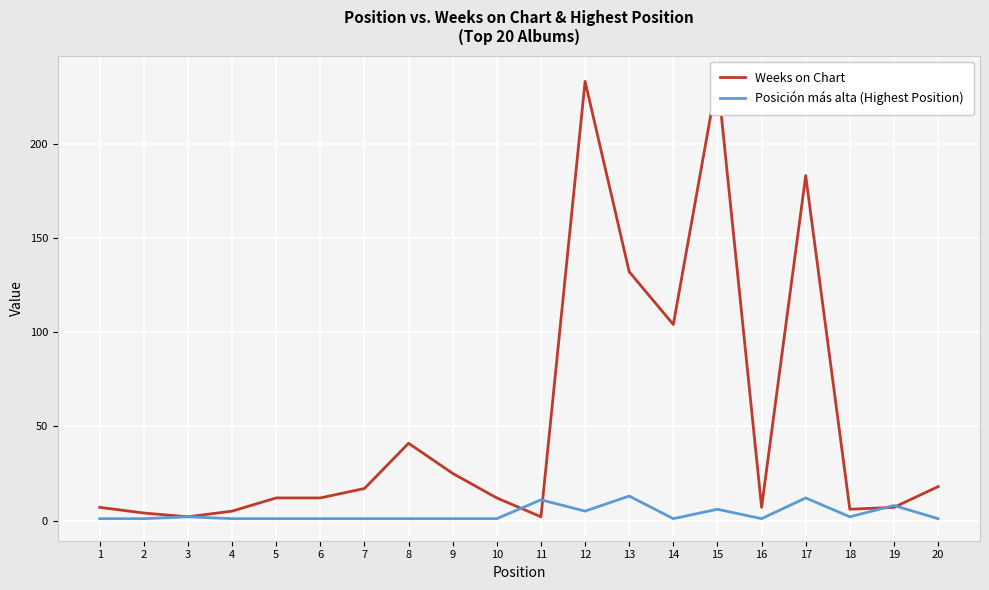

How many data points does each series have?

20